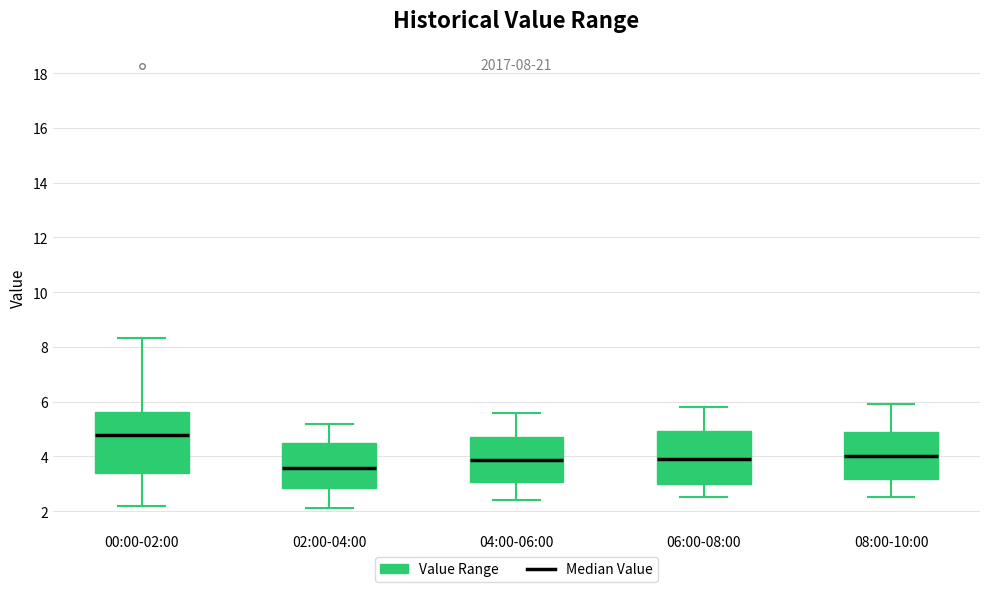

Which box is the tallest, from its lower edge to its upper edge?

00:00-02:00